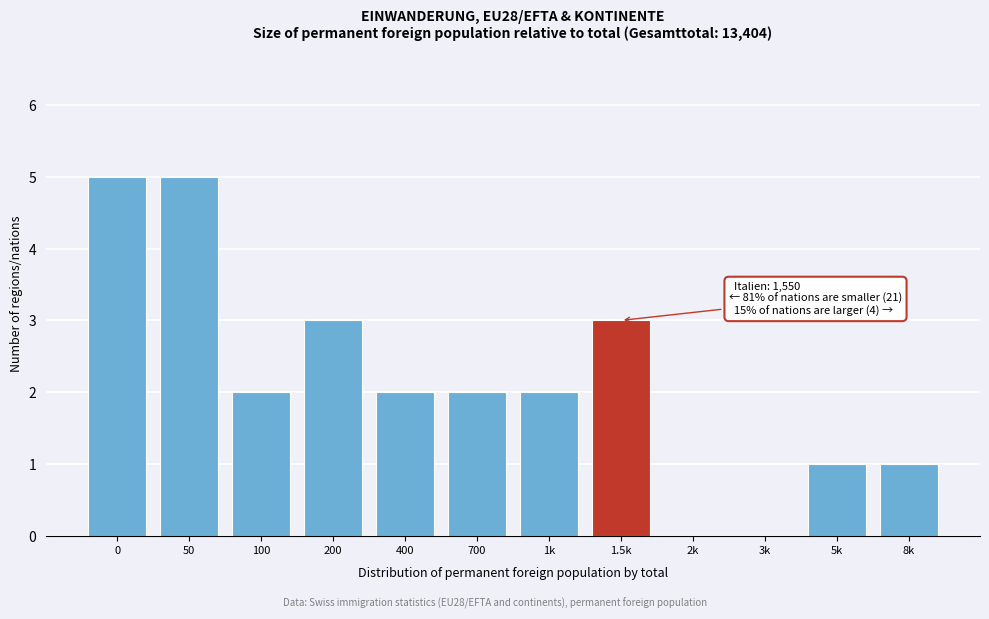

Reading left to right, what are all the values shown in this chart?

0=5	50=5	100=2	200=3	400=2	700=2	1k=2	1.5k=3	2k=0	3k=0	5k=1	8k=1